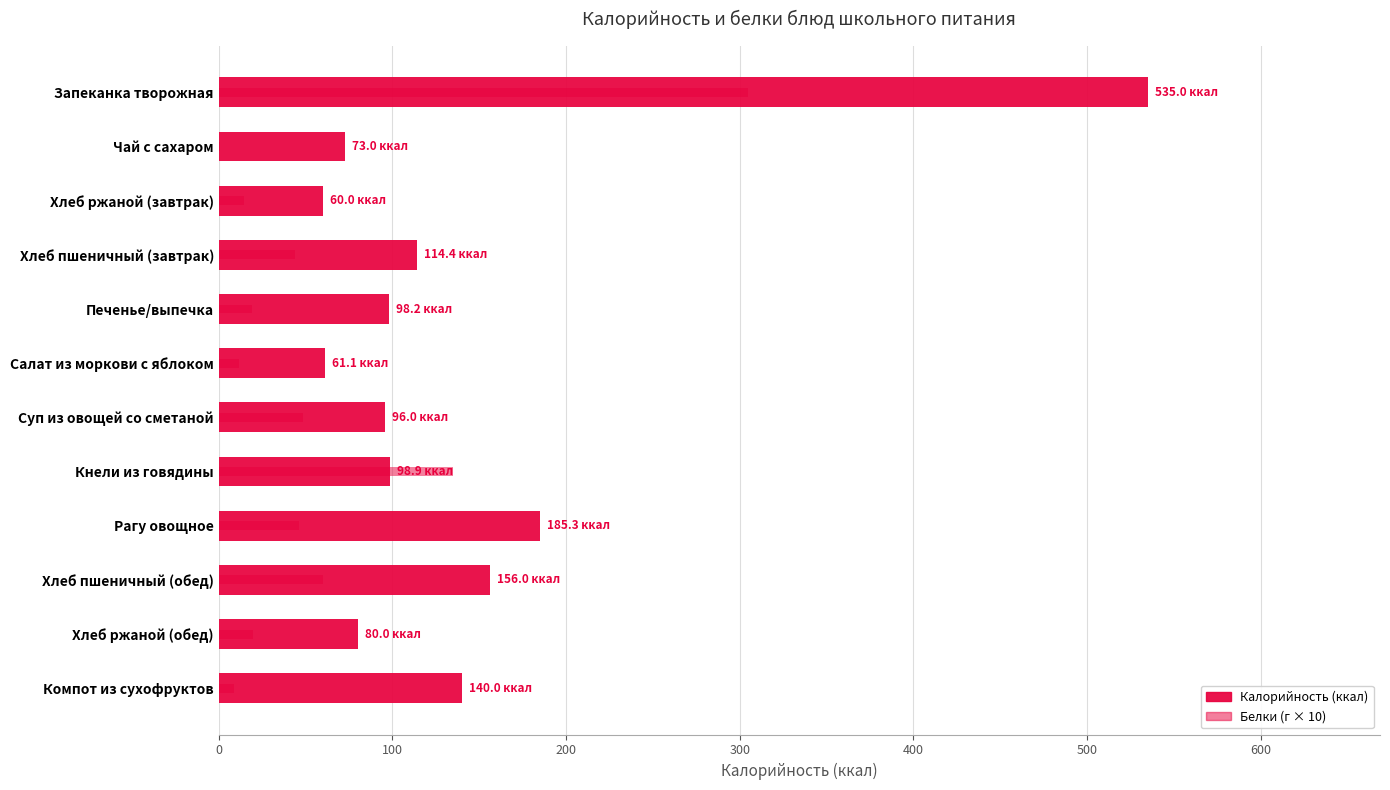

Which series has the largest total across all categories?

Калорийность